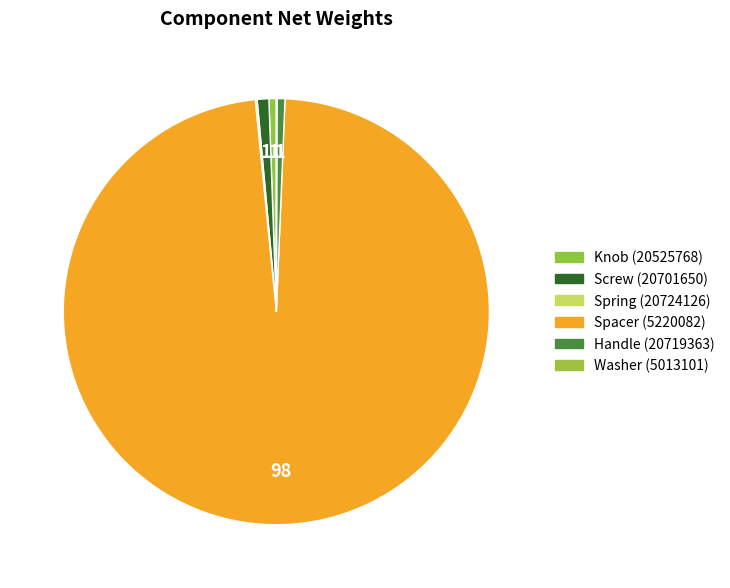

Which slice represents more than half of the pie?

Spacer (5220082)